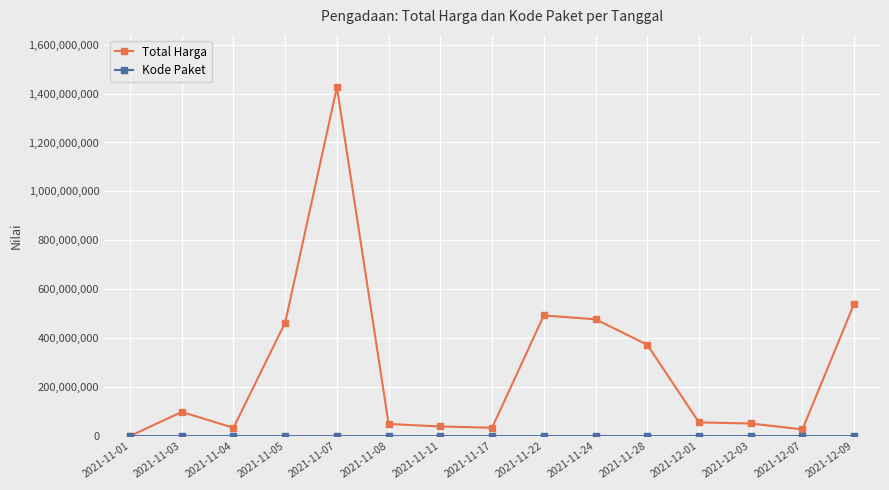

Between 2021-11-17 and 2021-11-22, which series saw the biggest shift?

Total Harga